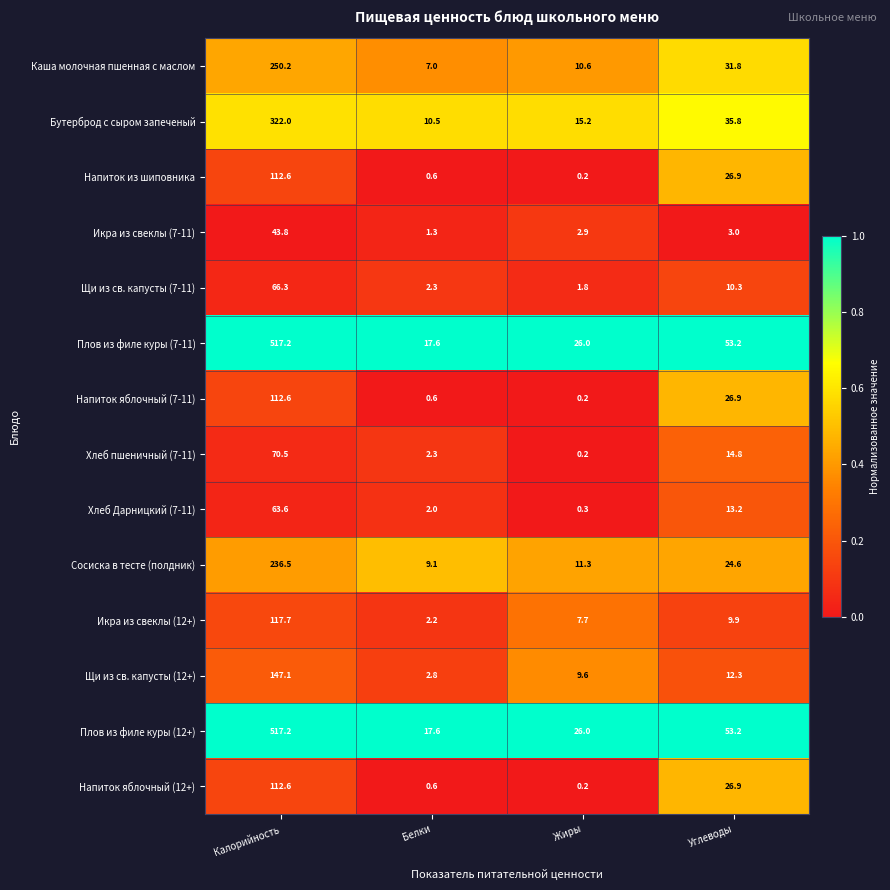

At which label does Плов из филе куры (12+) reach its minimum?

Белки